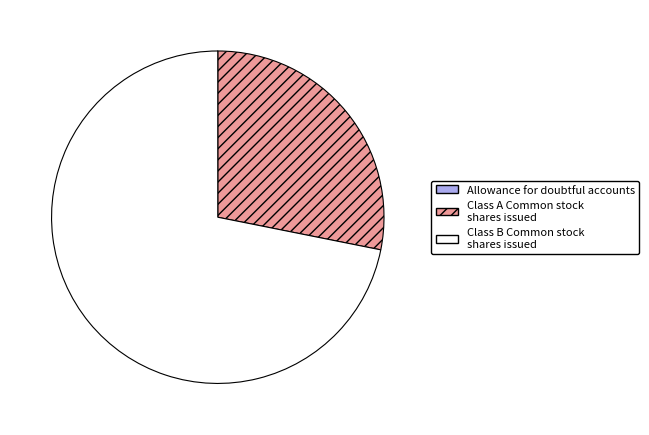

What is the largest slice in the pie chart?

Class B Common stock shares issued